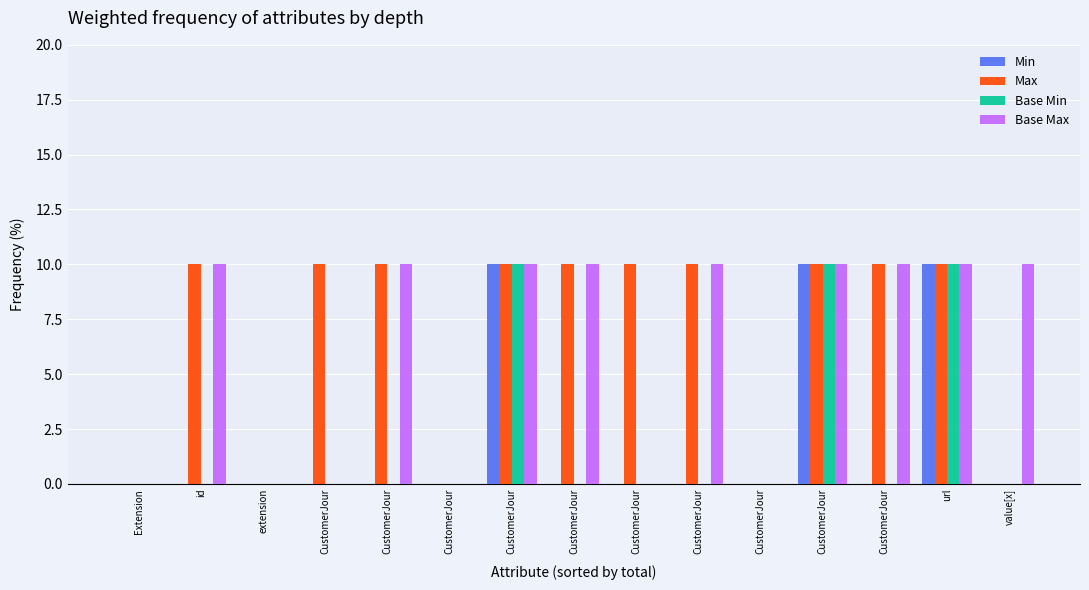

What is the label of the 1st bar from the left?

Extension